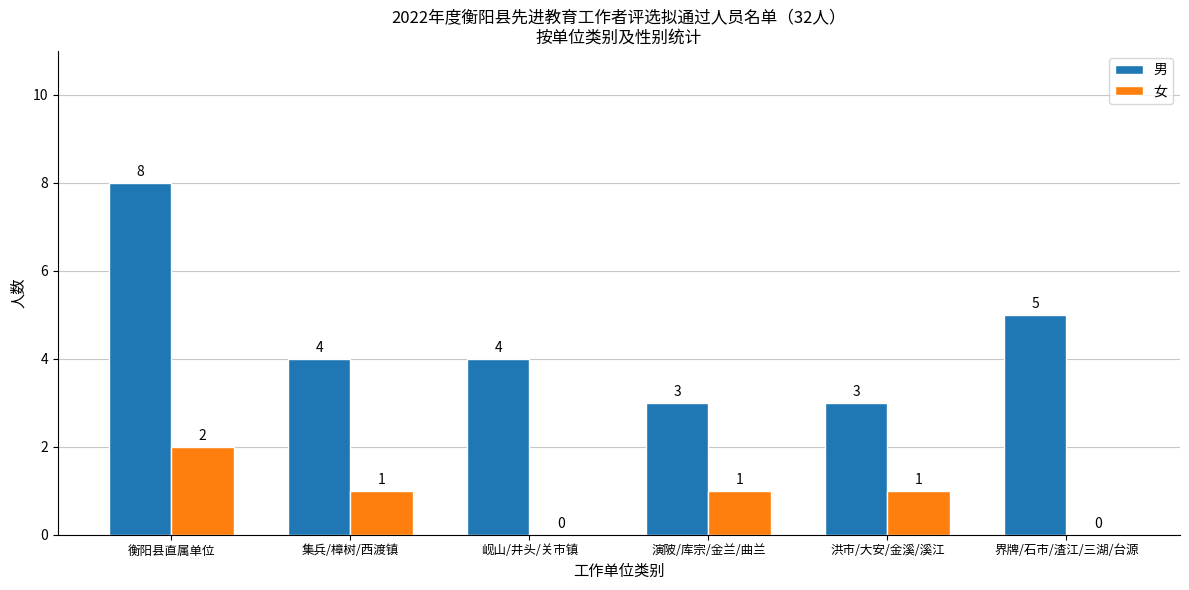

Reading right to left, transcribe all the data shown in this chart.

男: 界牌/石市/渣江/三湖/台源=5	洪市/大安/金溪/溪江=3	演陂/库宗/金兰/曲兰=3	岘山/井头/关市镇=4	集兵/樟树/西渡镇=4	衡阳县直属单位=8
女: 界牌/石市/渣江/三湖/台源=0	洪市/大安/金溪/溪江=1	演陂/库宗/金兰/曲兰=1	岘山/井头/关市镇=0	集兵/樟树/西渡镇=1	衡阳县直属单位=2